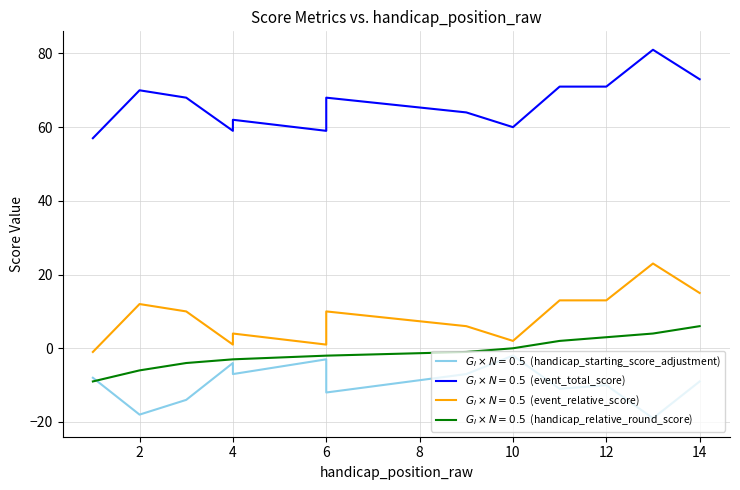

What is the total value across all series at 1?

39